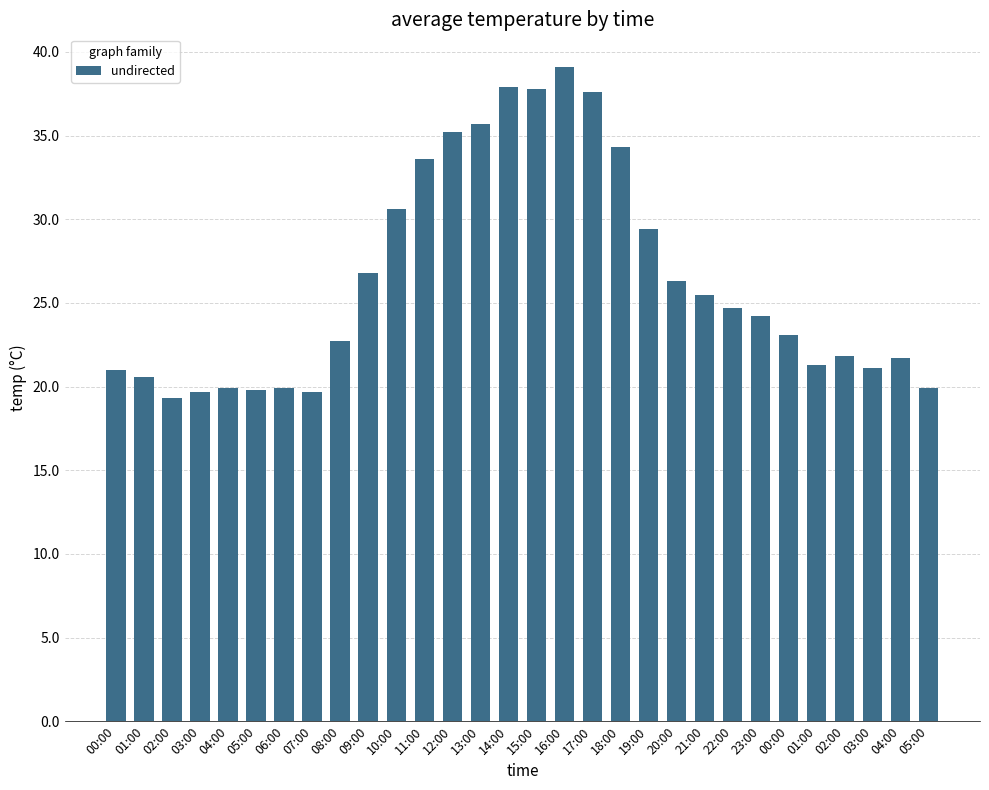

How many data points are above 24?

15